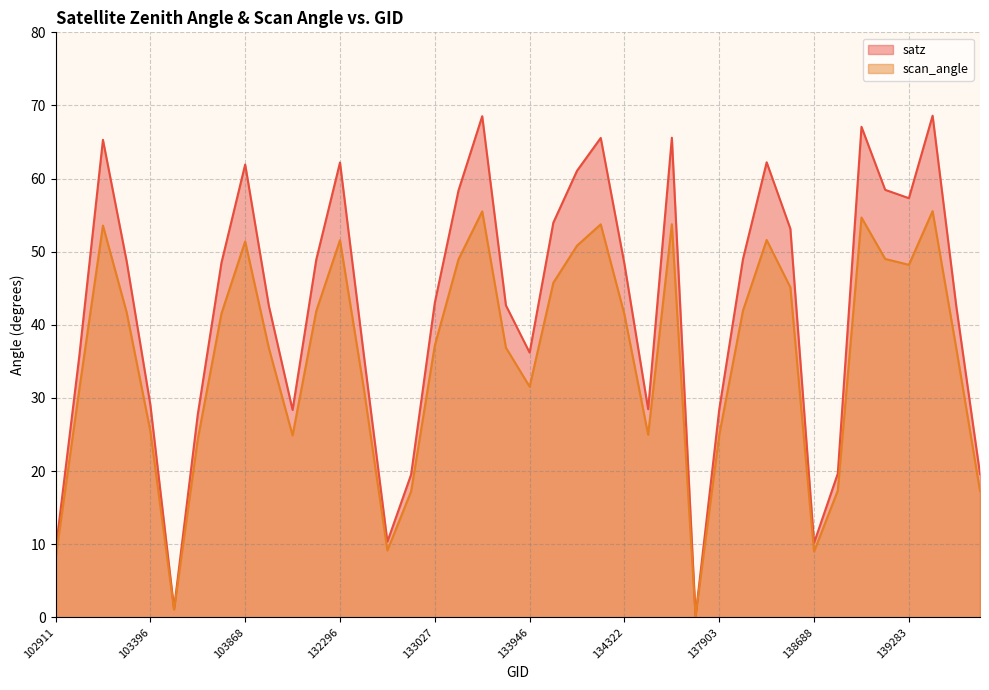

True or false: satz and scan_angle cross at least once.

False